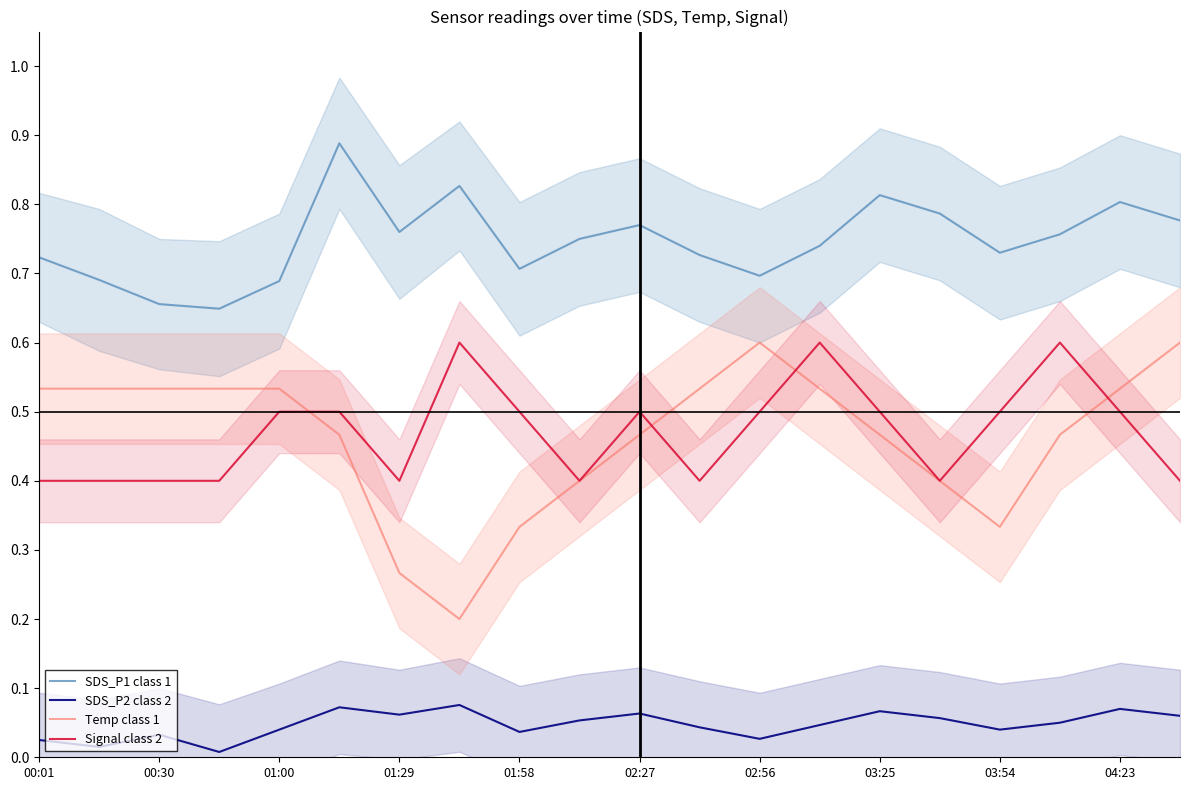

Count the number of data series in this chart.

4